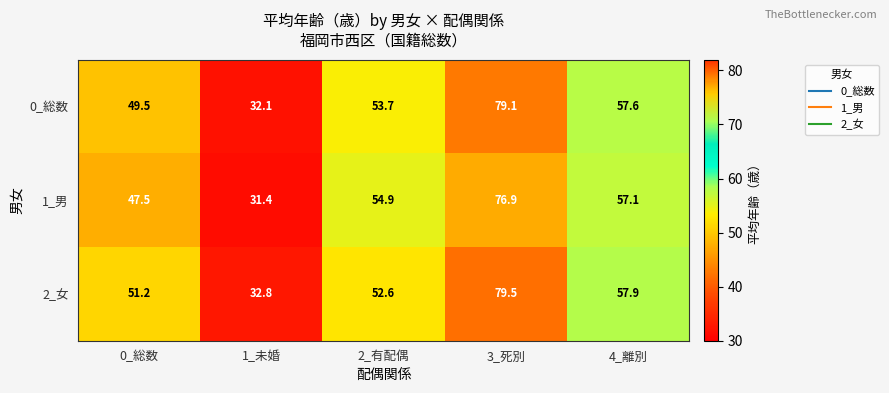

Reading right to left, what are all the values shown in this chart?

0_総数: 4_離別=57.6	3_死別=79.1	2_有配偶=53.7	1_未婚=32.1	0_総数=49.5
1_男: 4_離別=57.1	3_死別=76.9	2_有配偶=54.9	1_未婚=31.4	0_総数=47.5
2_女: 4_離別=57.9	3_死別=79.5	2_有配偶=52.6	1_未婚=32.8	0_総数=51.2